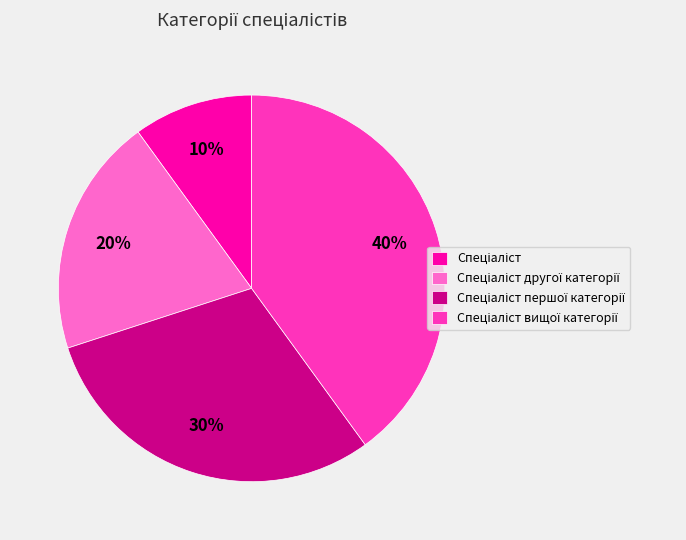

Is there any slice that represents more than half of the pie?

No